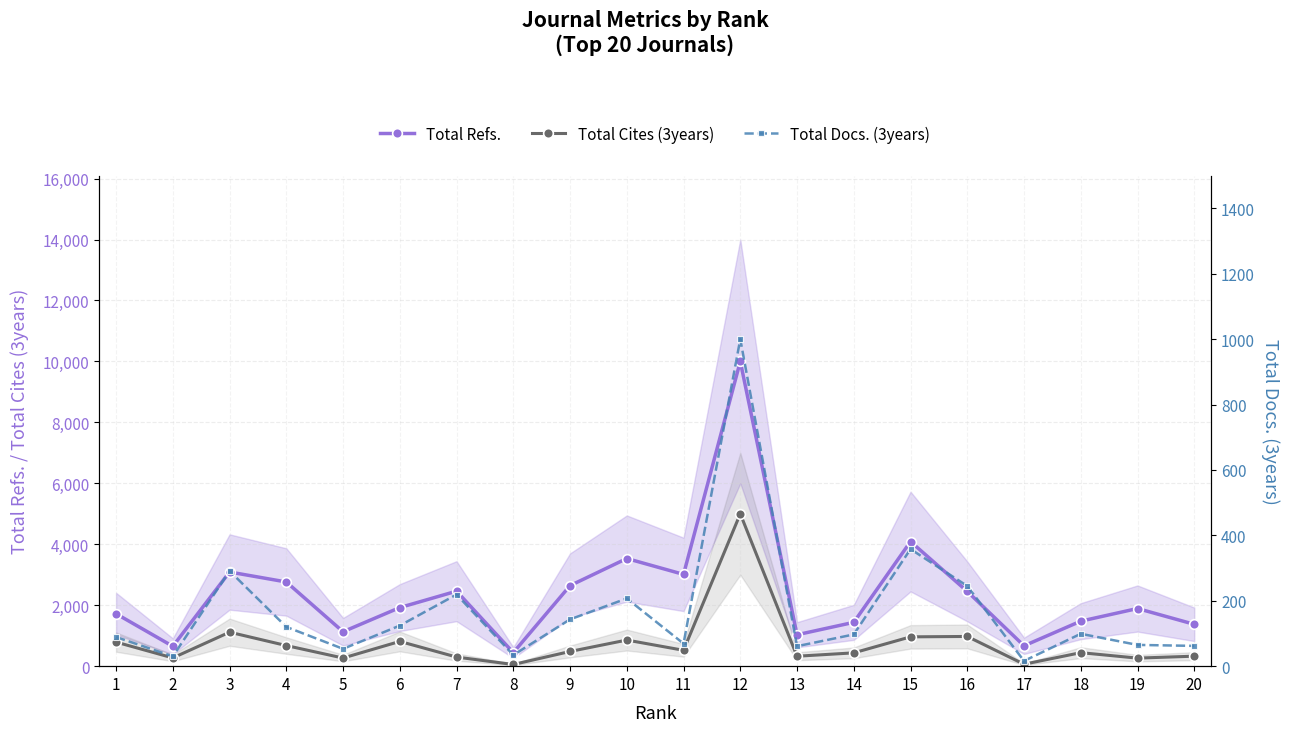

Where does the Total Docs. (3years) series first go above 99?

3